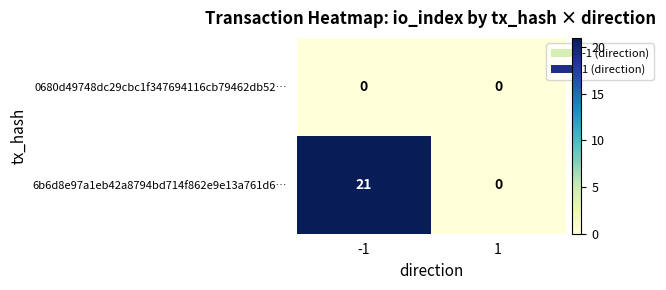

List the series in order of their peak value, lowest first.

0680d49748dc29cbc1f347694116cb79462db52…, 6b6d8e97a1eb42a8794bd714f862e9e13a761d6…